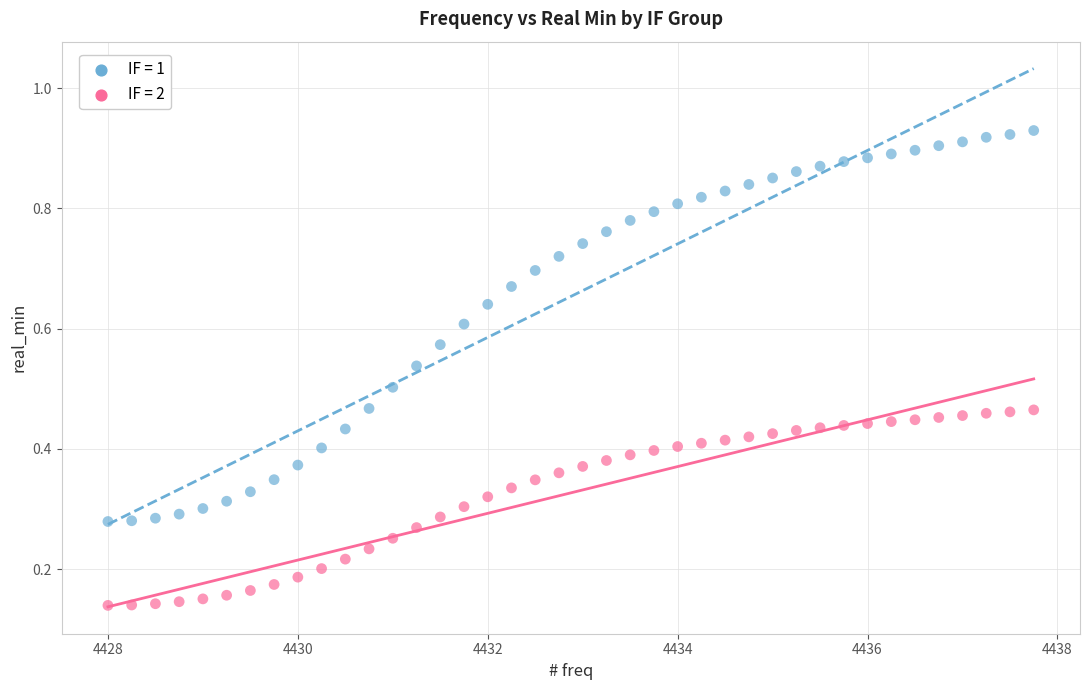

Which series contains the highest Y value?

IF = 1